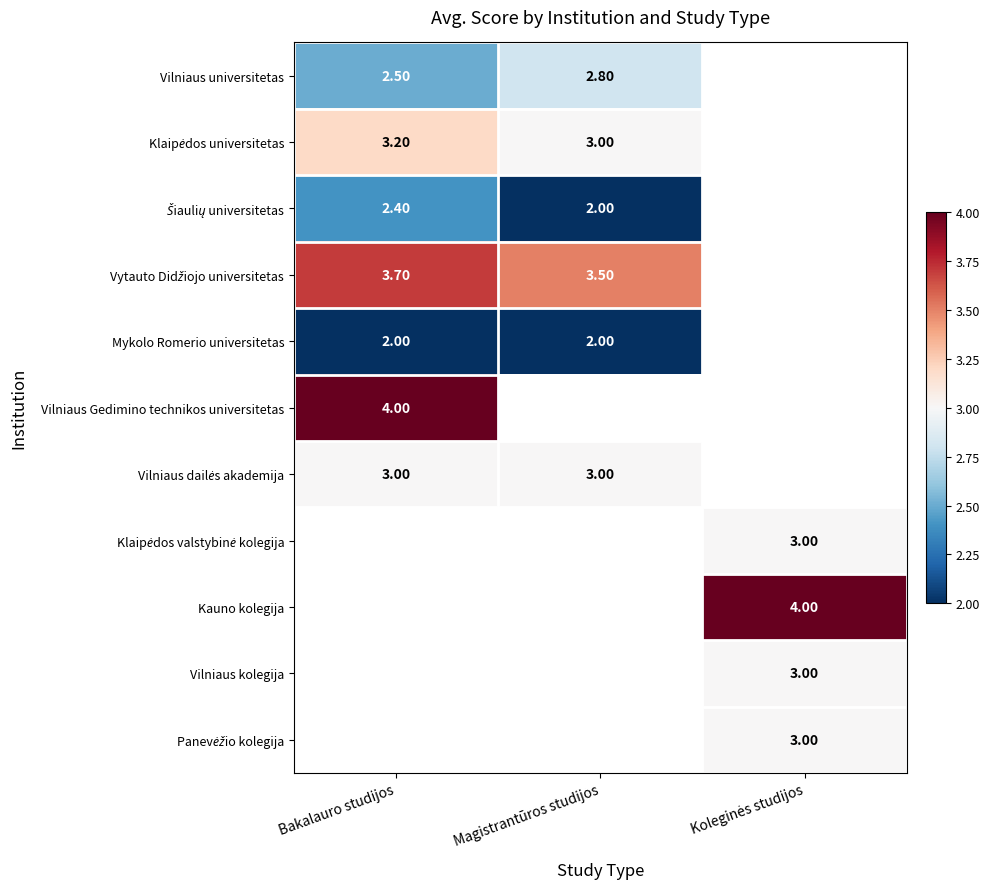

Count the number of categories in the chart.

3